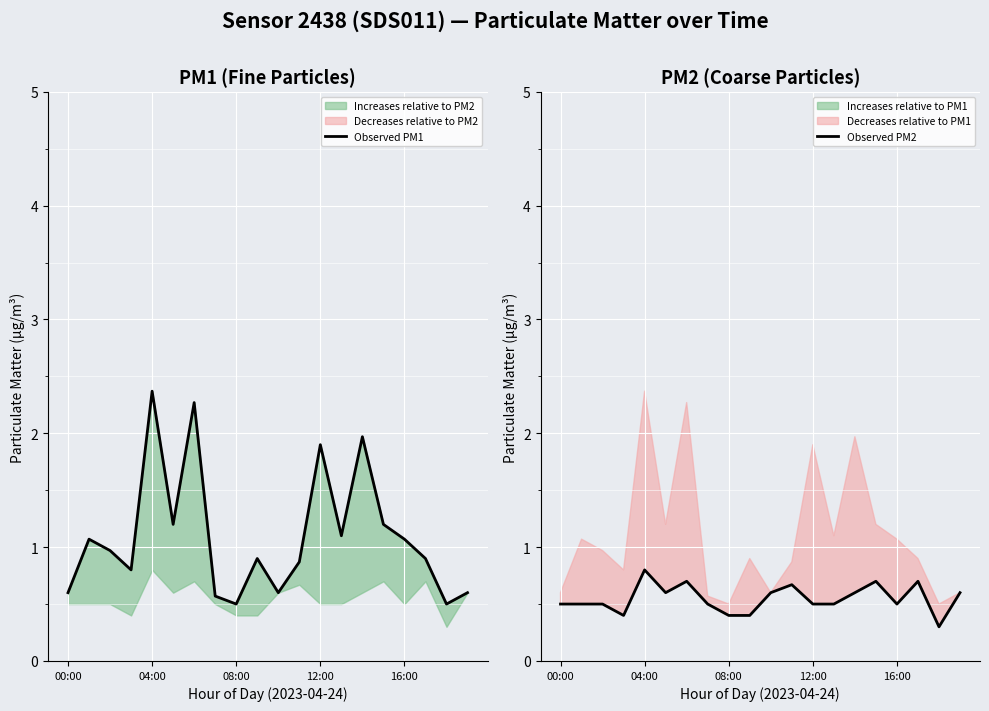

What is the label of the 15th point from the left?

14